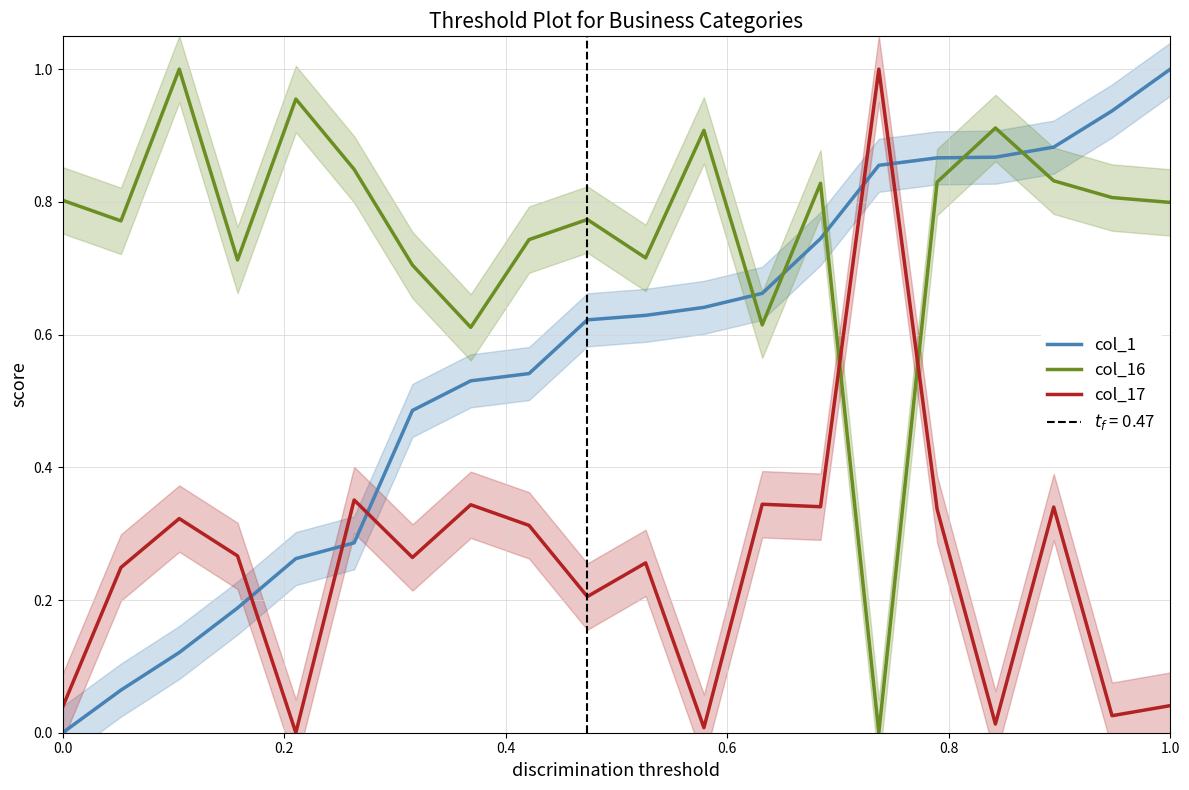

Reading left to right, list all the values displayed in this chart.

col_1: 0.0	0.1	0.1	0.2	0.3	0.3	0.5	0.5	0.5	0.6	0.6	0.6	0.7	0.7	0.9	0.9	0.9	0.9	0.9	1.0
col_16: 0.8	0.8	1.0	0.7	1.0	0.8	0.7	0.6	0.7	0.8	0.7	0.9	0.6	0.8	0.0	0.8	0.9	0.8	0.8	0.8
col_17: 0.0	0.2	0.3	0.3	0.0	0.4	0.3	0.3	0.3	0.2	0.3	0.0	0.3	0.3	1.0	0.3	0.0	0.3	0.0	0.0